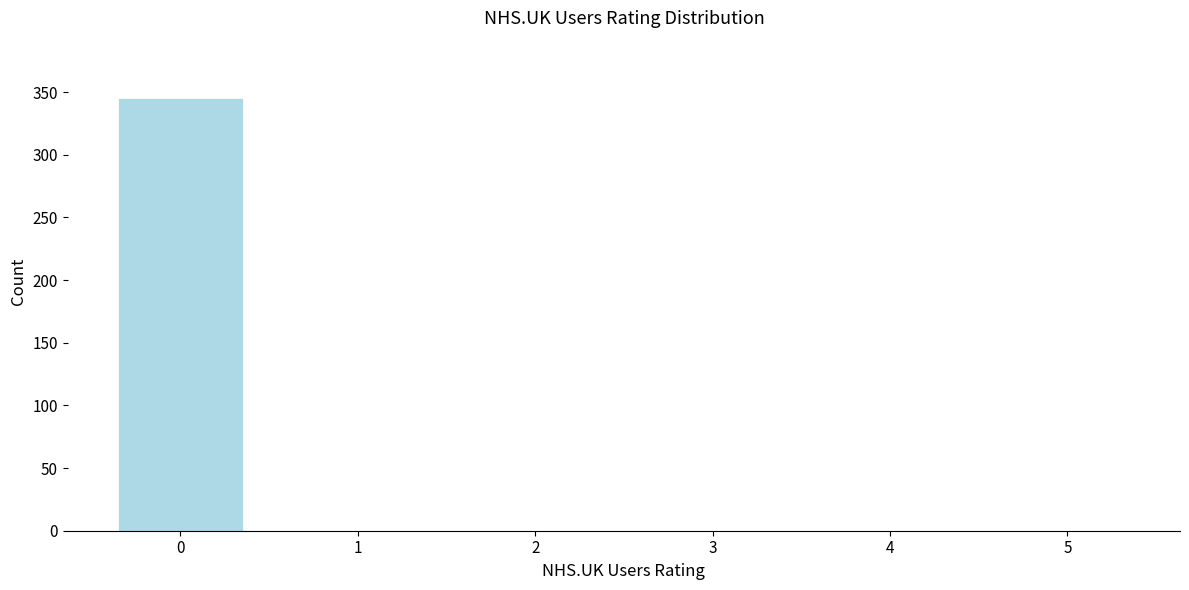

Reading right to left, extract all data points from this chart.

5=0	4=0	3=0	2=0	1=0	0=345